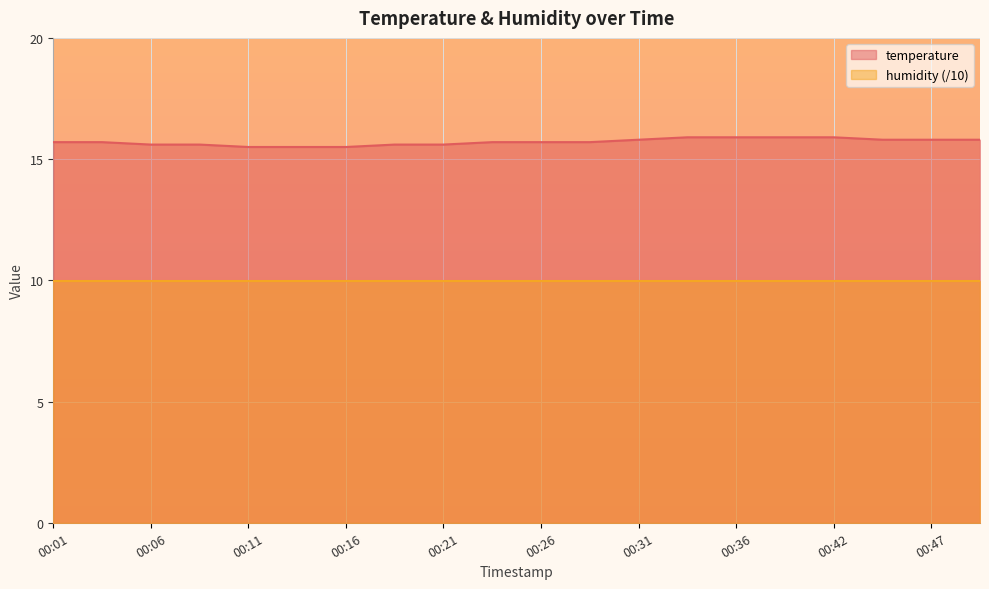

What value does the data have at 00:03?

15.7